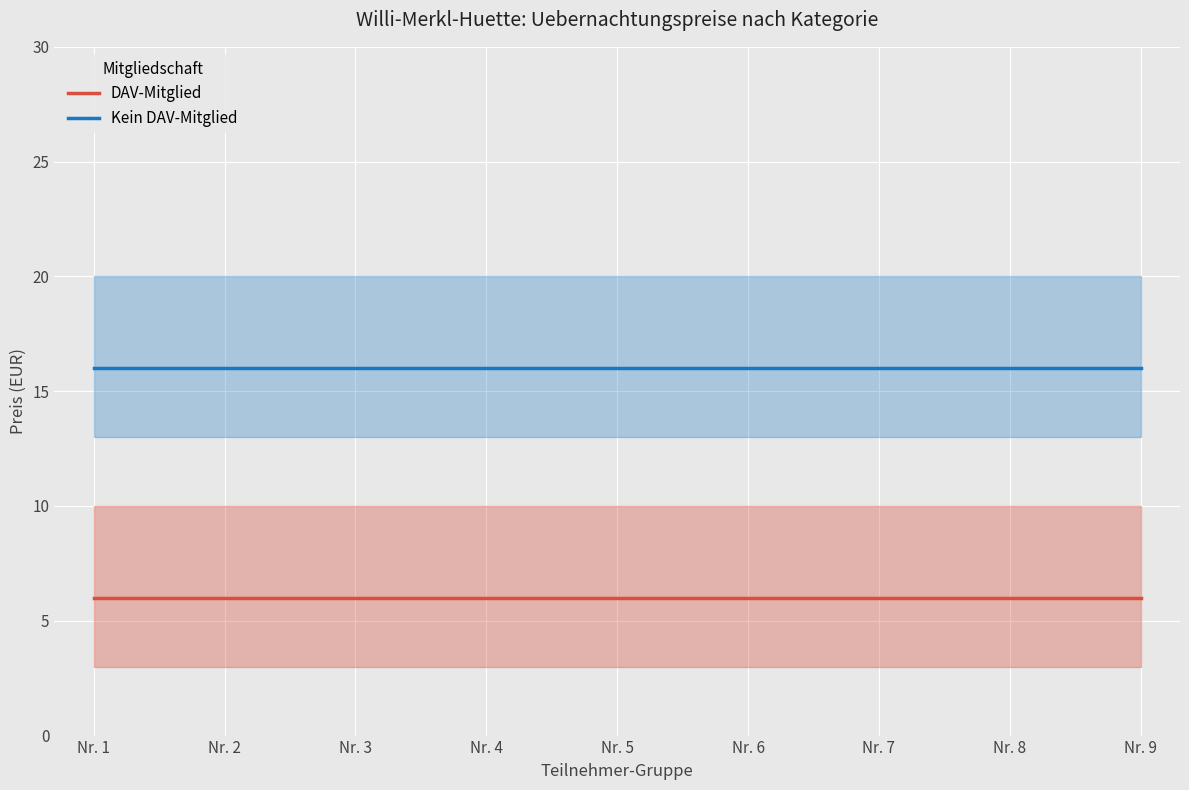

True or false: Kein DAV-Mitglied and DAV-Mitglied cross at least once.

False